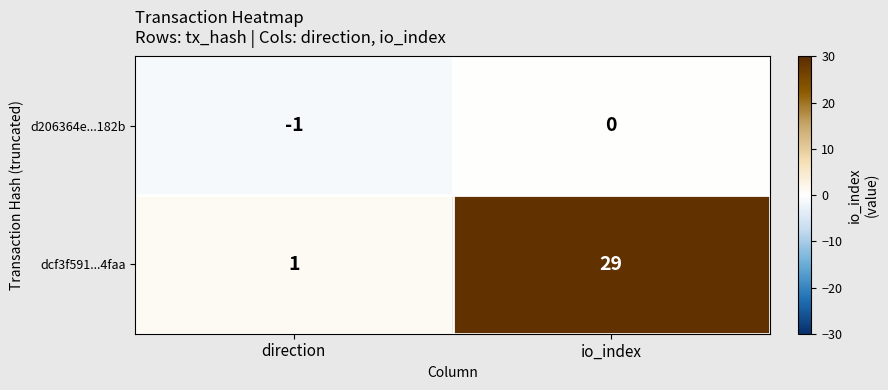

Which label corresponds to the largest value in the chart?

io_index